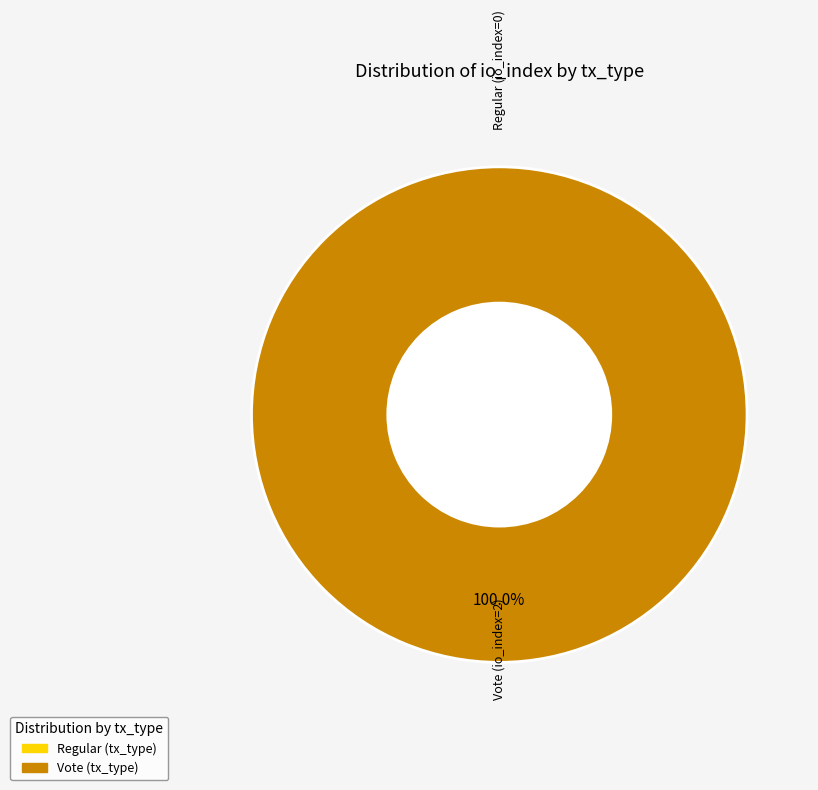

True or false: Regular (io_index=0) accounts for 0% of the total.

True